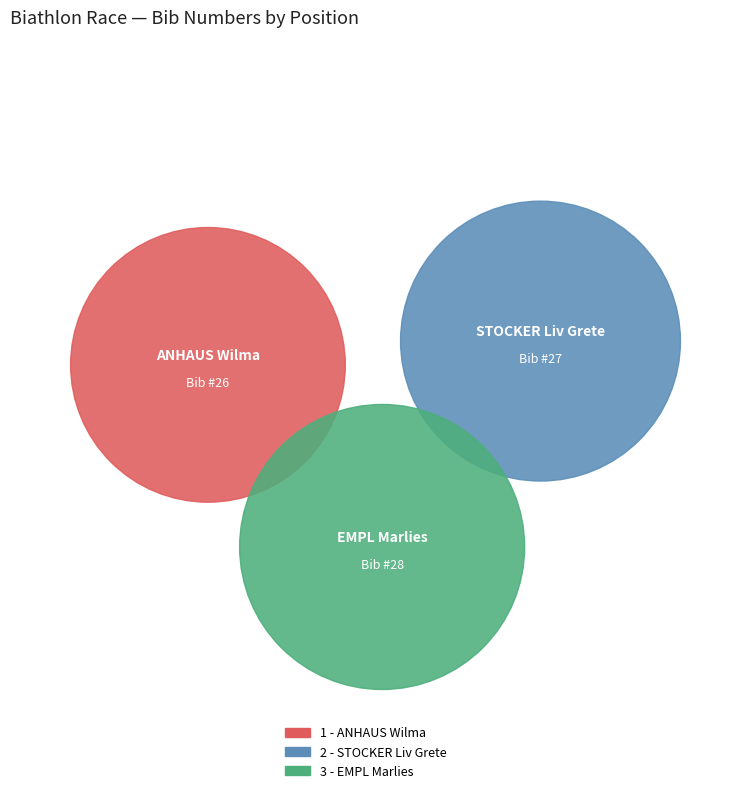

How many segments does this pie chart have?

3